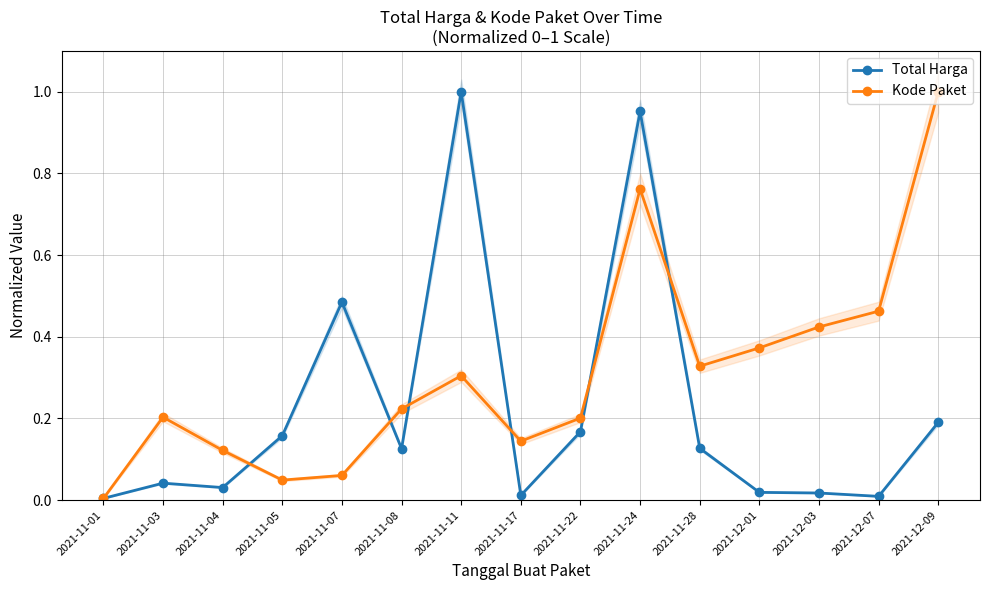

What is the difference between the second highest and minimum values in the Kode Paket series?

0.8